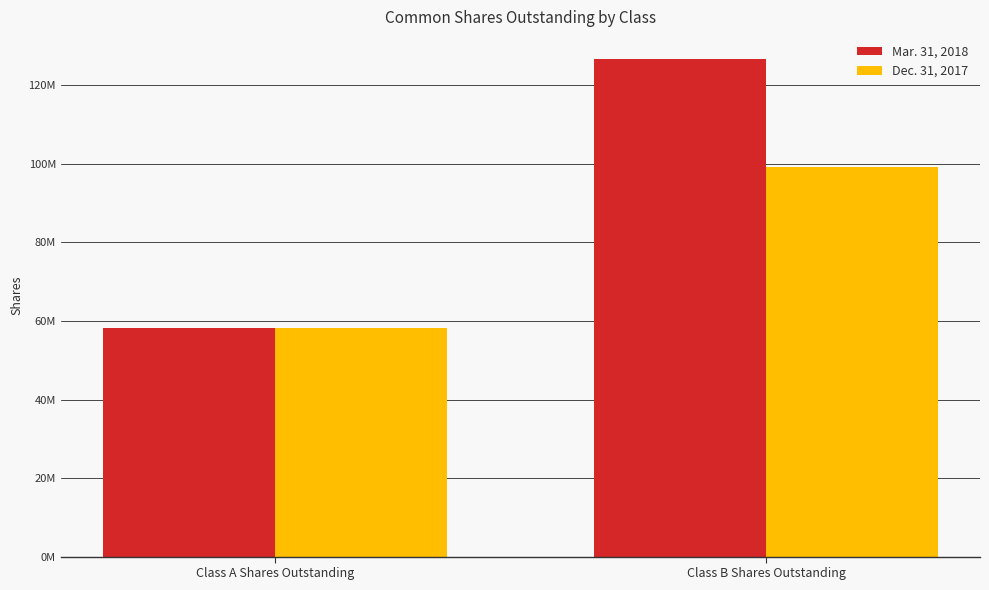

Between Class A Shares Outstanding and Class B Shares Outstanding, which series saw the biggest shift?

Mar. 31, 2018